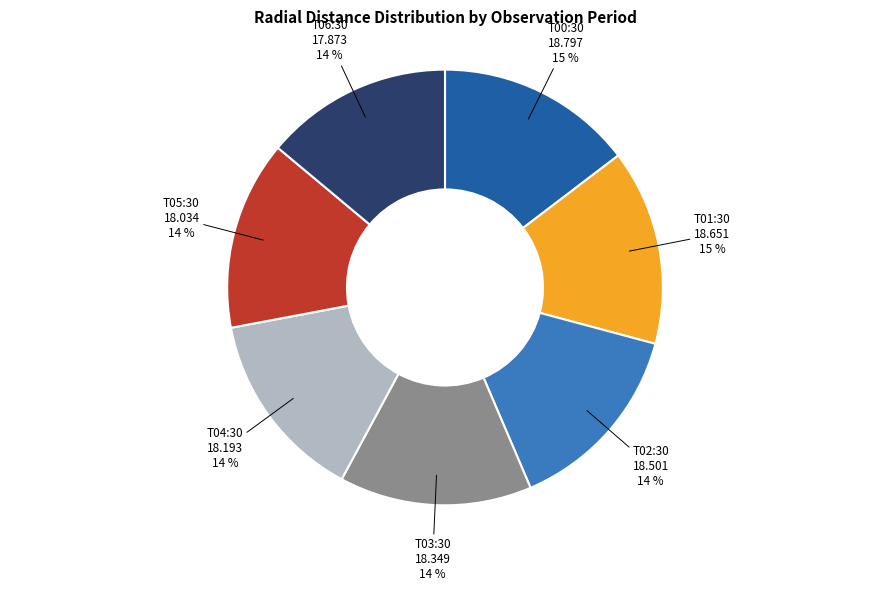

Is there a majority slice in this chart?

No